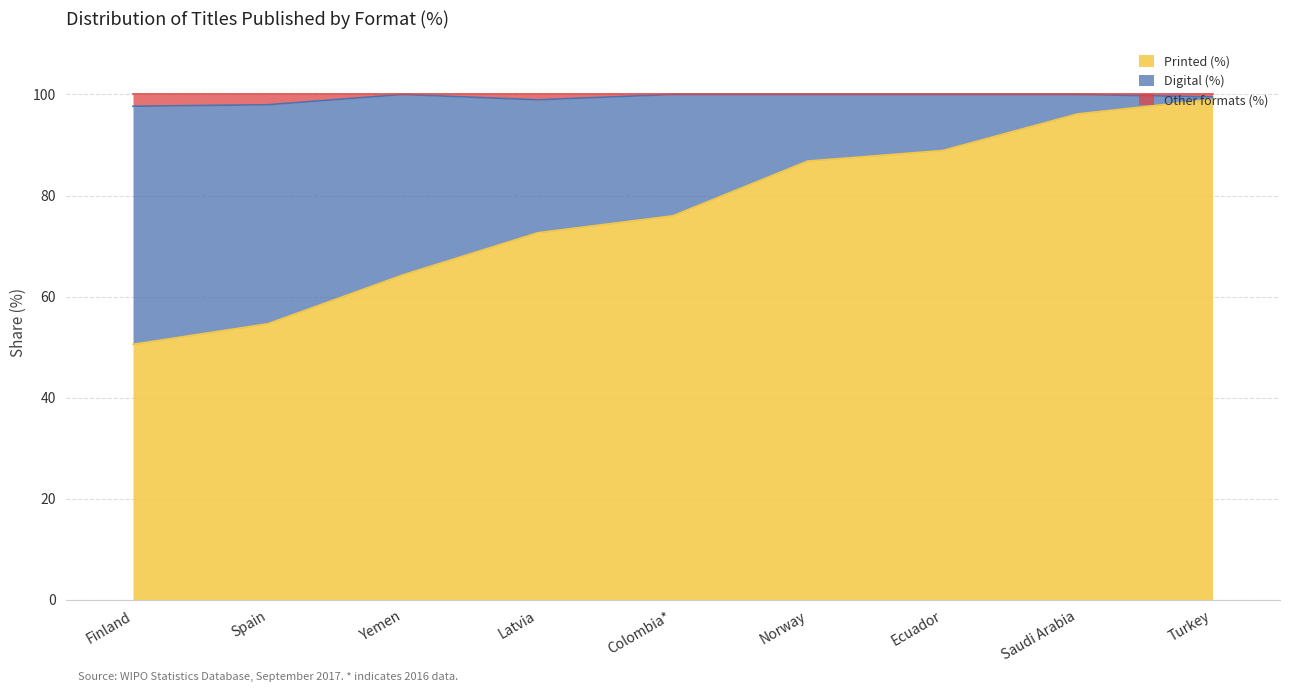

What is the total value across all series at Saudi Arabia?

100.0